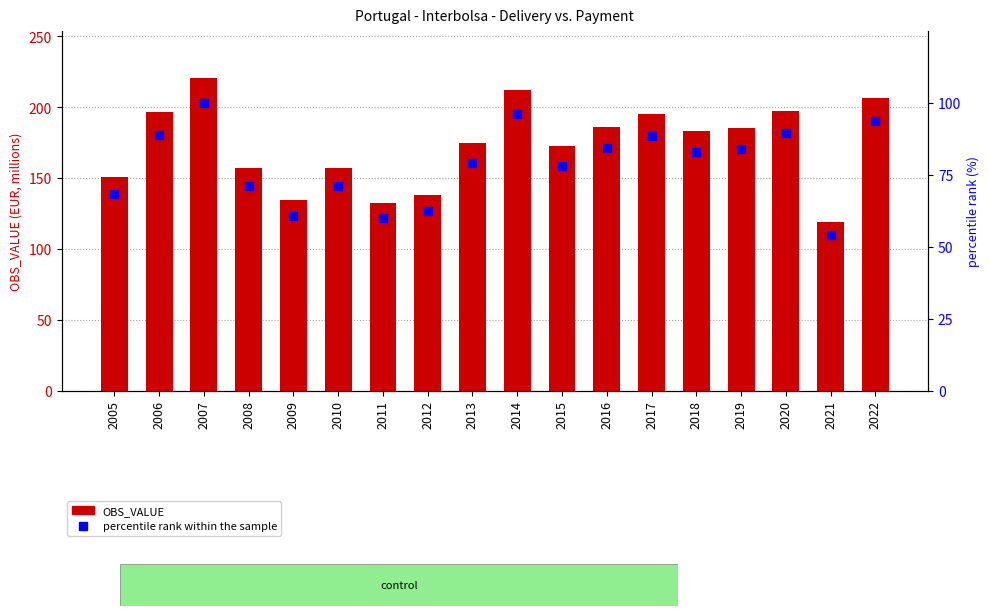

Reading left to right, transcribe all the data shown in this chart.

OBS_VALUE: 2005=150.8	2006=196.2	2007=220.5	2008=157.3	2009=134.1	2010=157.1	2011=132.6	2012=138.1	2013=174.5	2014=212.1	2015=172.2	2016=185.9	2017=195.2	2018=182.9	2019=185.2	2020=197.1	2021=119.1	2022=206.5
percentile rank within the sample: 2005=68.4	2006=89.0	2007=100.0	2008=71.3	2009=60.8	2010=71.2	2011=60.1	2012=62.6	2013=79.1	2014=96.2	2015=78.1	2016=84.3	2017=88.5	2018=83.0	2019=84.0	2020=89.4	2021=54.0	2022=93.6